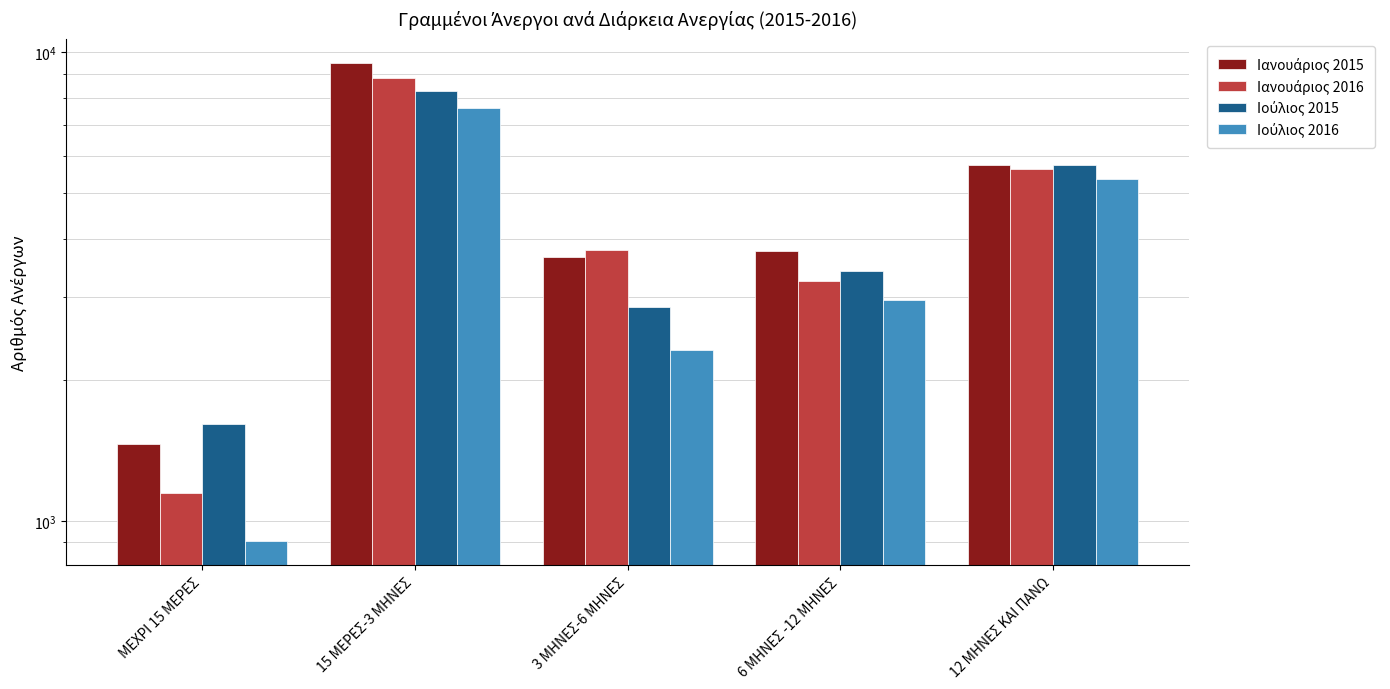

Which has a higher value, 12 ΜΗΝΕΣ ΚΑΙ ΠΑΝΩ or 15 ΜΕΡΕΣ-3 ΜΗΝΕΣ?

15 ΜΕΡΕΣ-3 ΜΗΝΕΣ